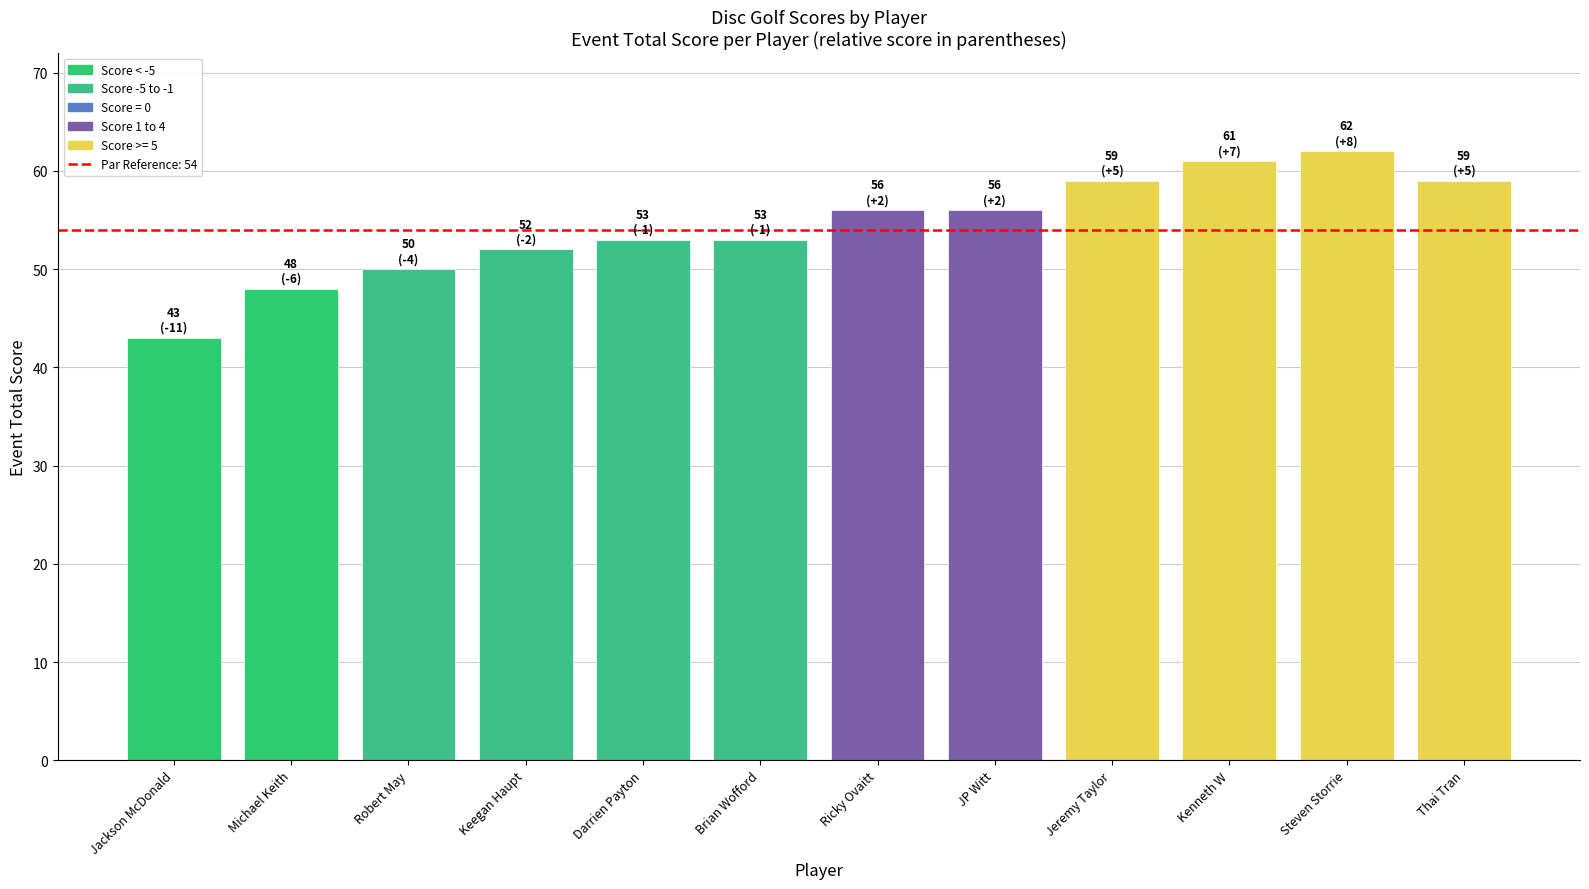

Approximately how many times larger is the value at Ricky Ovaitt compared to Thai Tran?

0.9